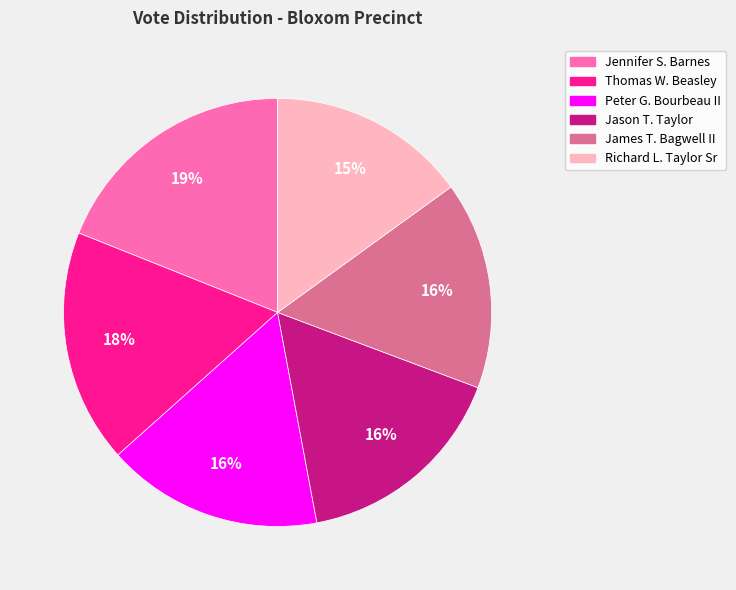

How many segments does this pie chart have?

6